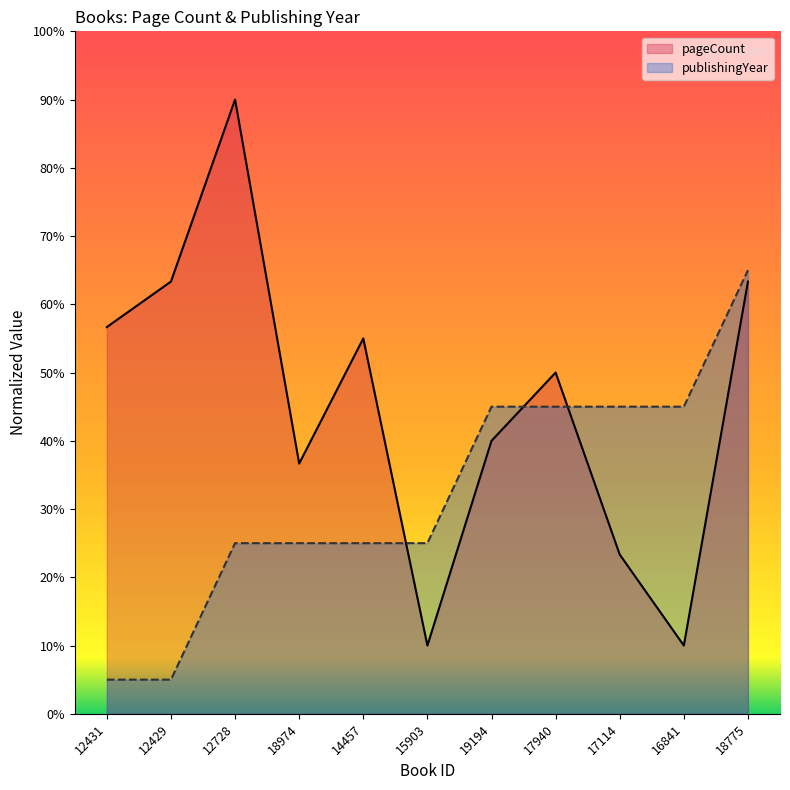

Does the chart display data point markers on the line(s)?

No